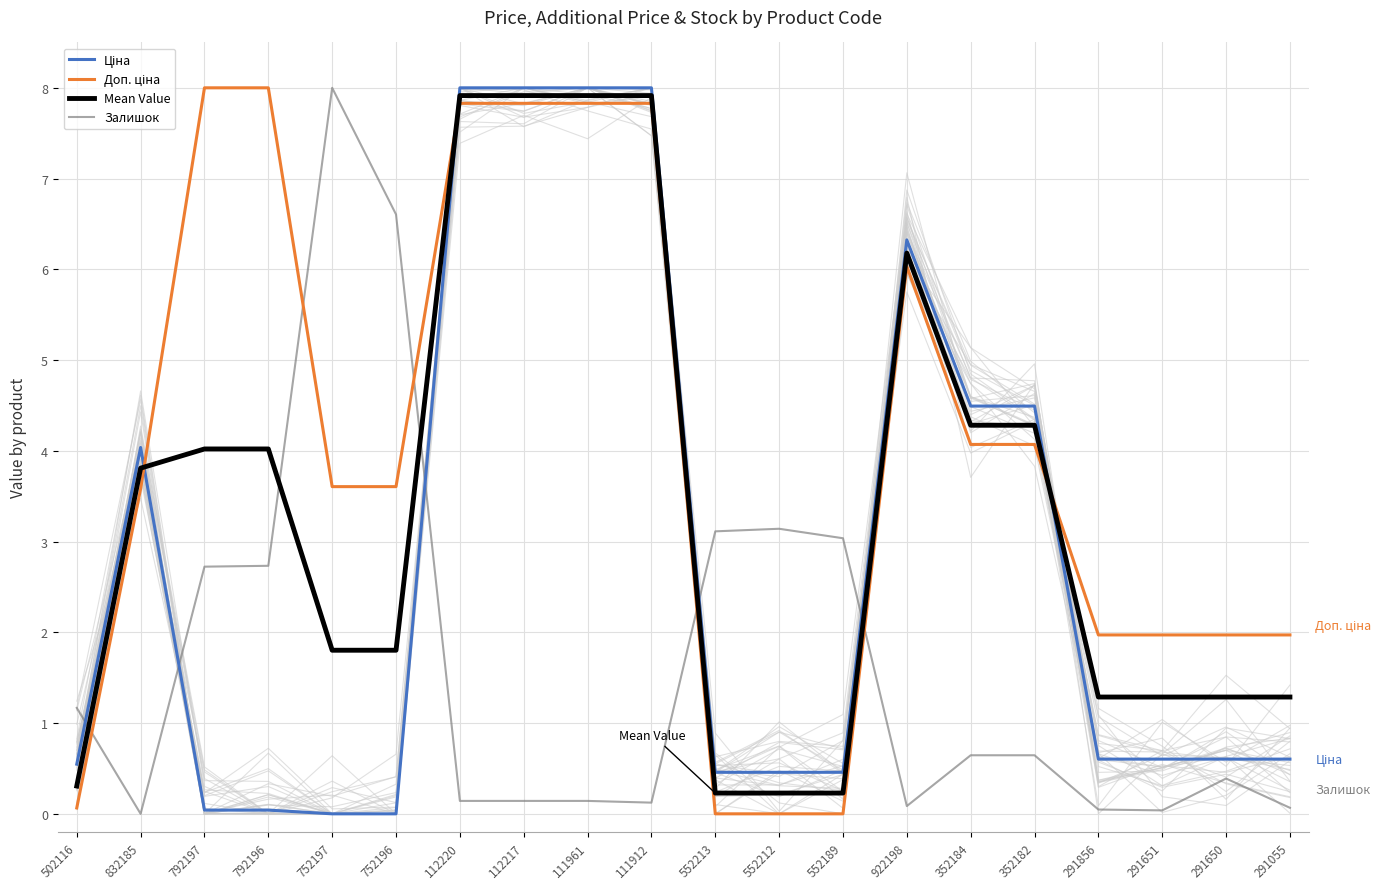

True or false: Доп. ціна has more than 1 points higher than both neighbors.

False